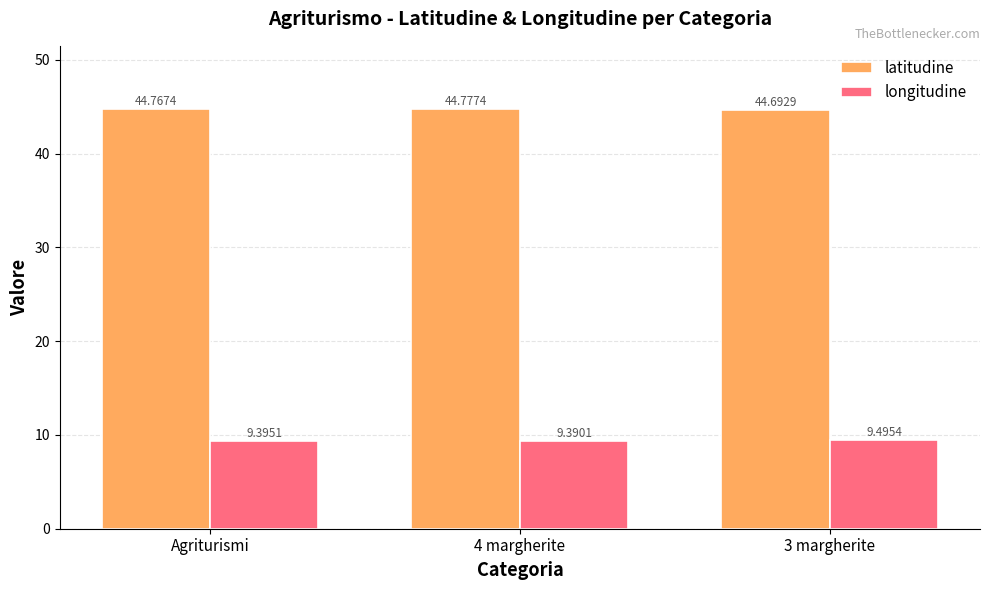

Reading left to right, what are all the values shown in this chart?

latitudine: Agriturismi=44.8	4 margherite=44.8	3 margherite=44.7
longitudine: Agriturismi=9.4	4 margherite=9.4	3 margherite=9.5